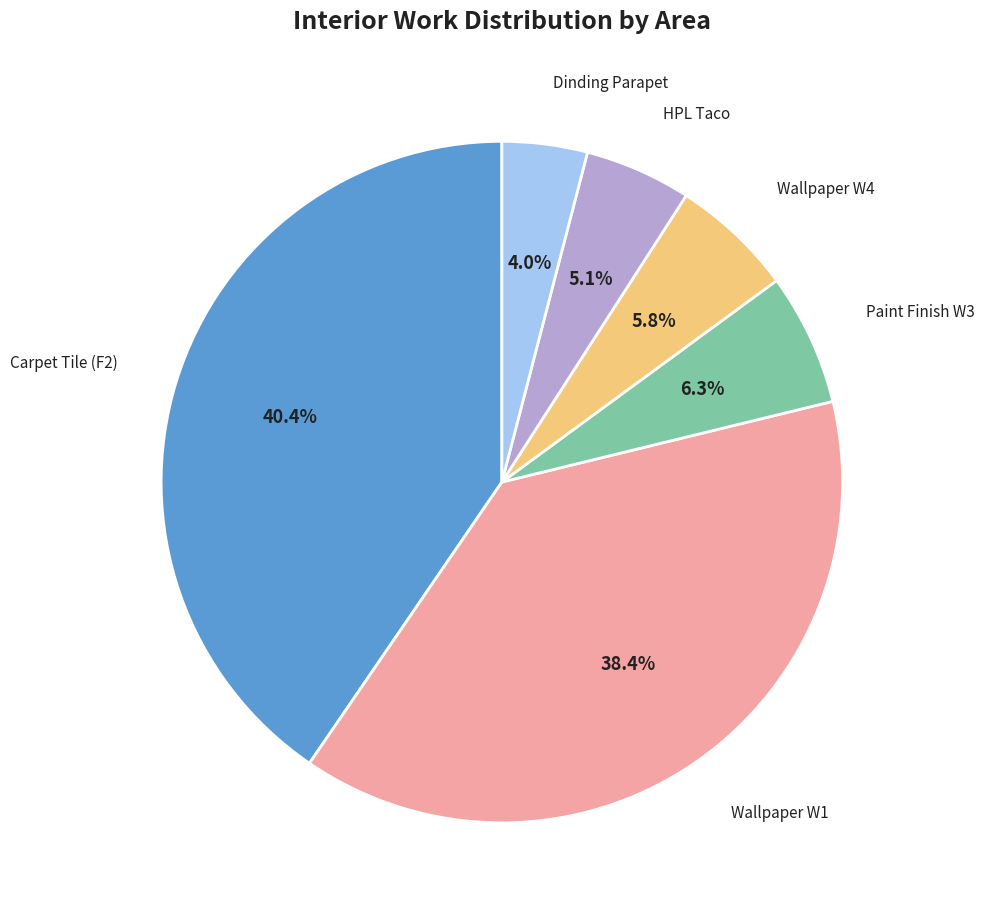

What is the largest slice in the pie chart?

Carpet Tile (F2)